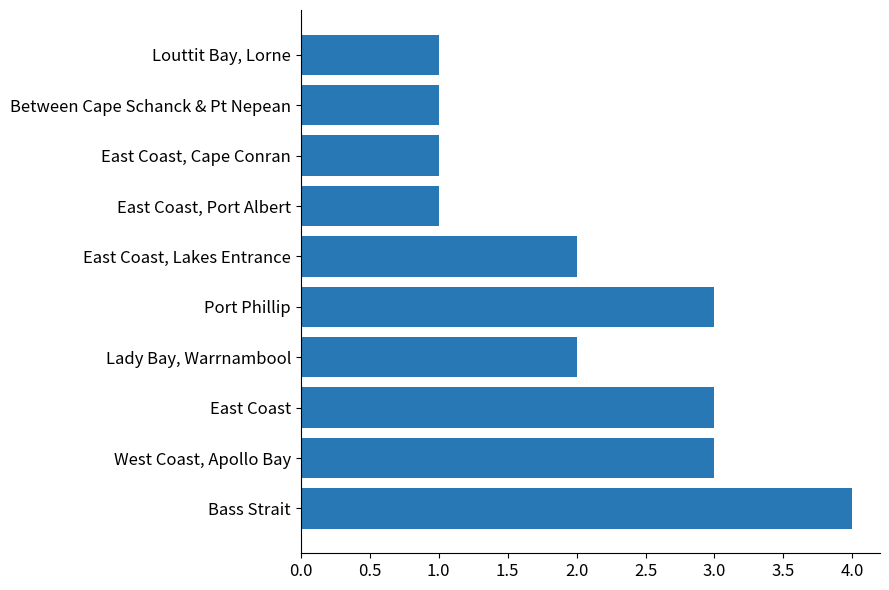

What is the sum of all values?

21